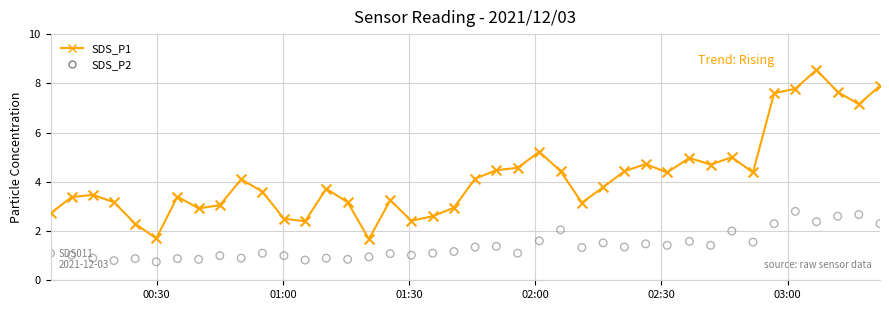

Is the value of SDS_P1 at 29 greater than the value of SDS_P2 at 01:00?

Yes